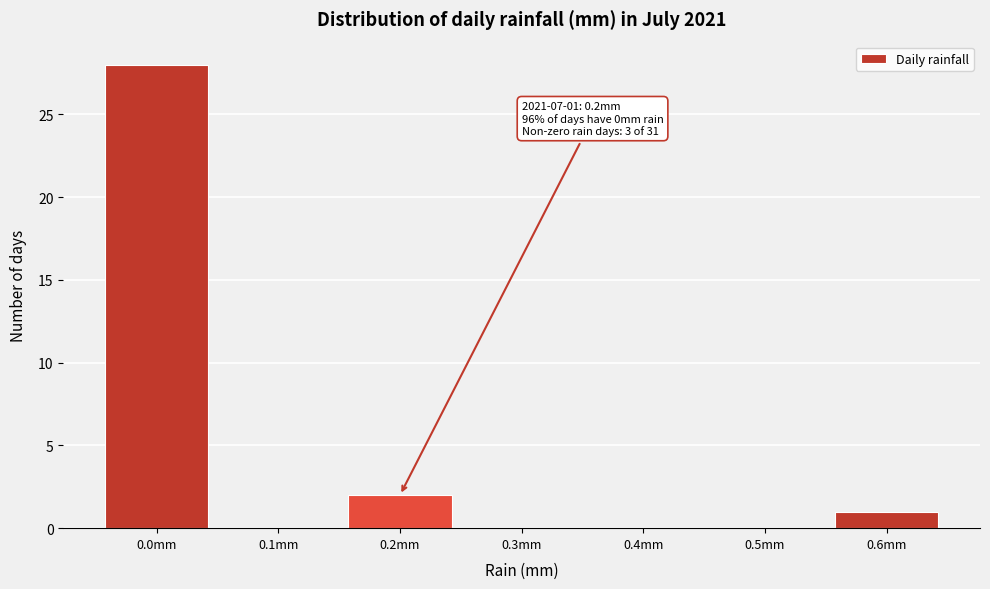

Reading left to right, transcribe all the data shown in this chart.

0.0mm=28	0.1mm=0	0.2mm=2	0.3mm=0	0.4mm=0	0.5mm=0	0.6mm=1